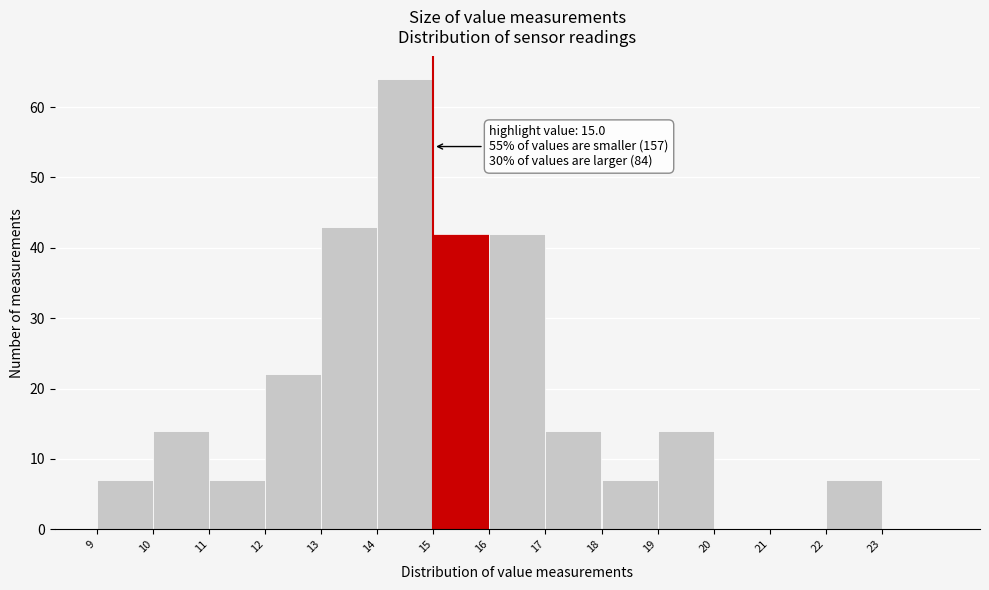

Over which range of the x-axis is the bar tallest?

14 to 15